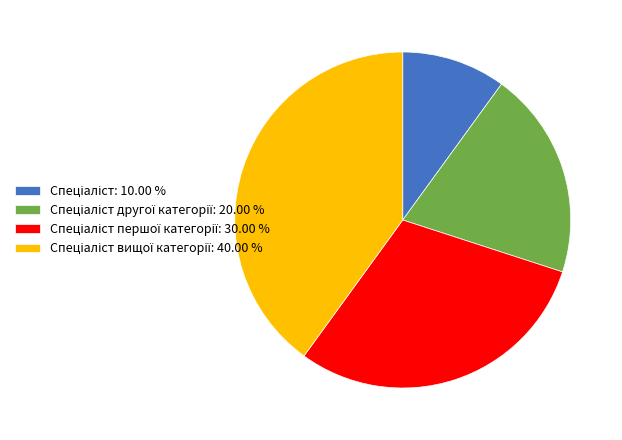

How many segments does this pie chart have?

4